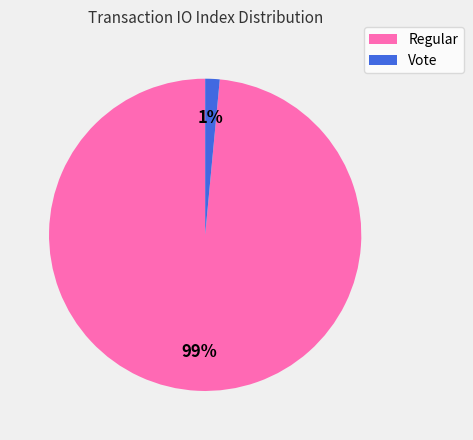

What percentage is the Regular slice, to the nearest percent?

99%